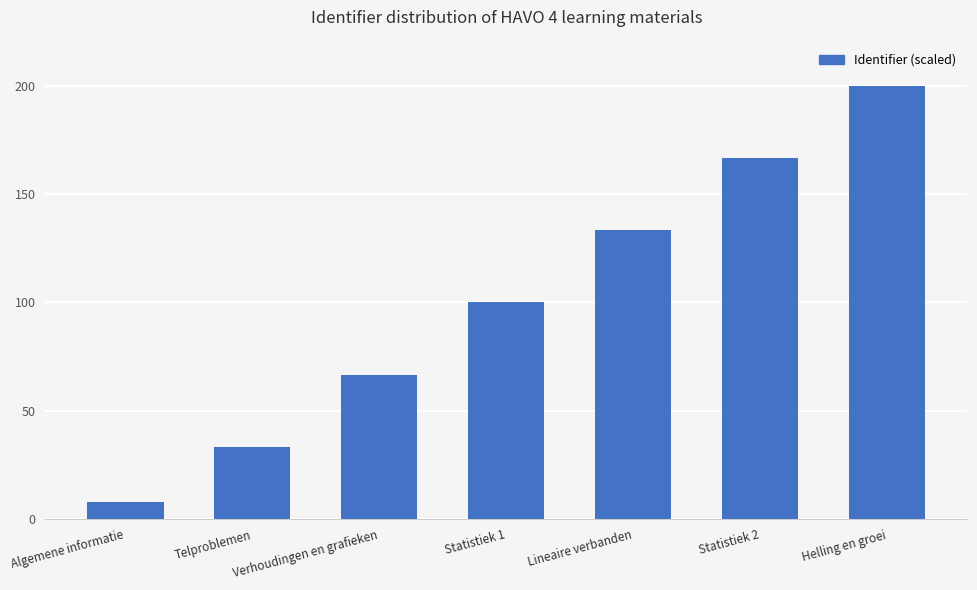

What is the change in value from Telproblemen to Statistiek 2?

+133.3